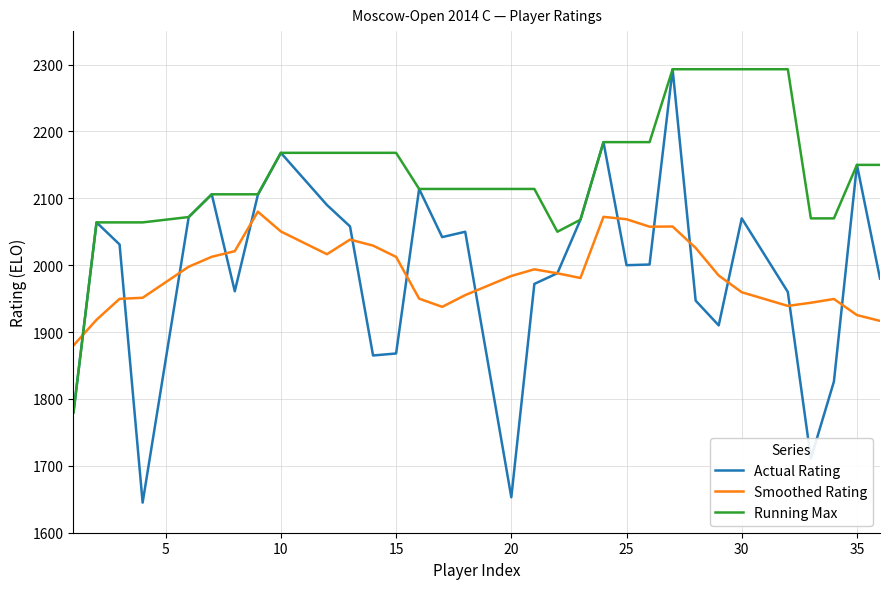

Which series has the widest spread of values?

Actual Rating